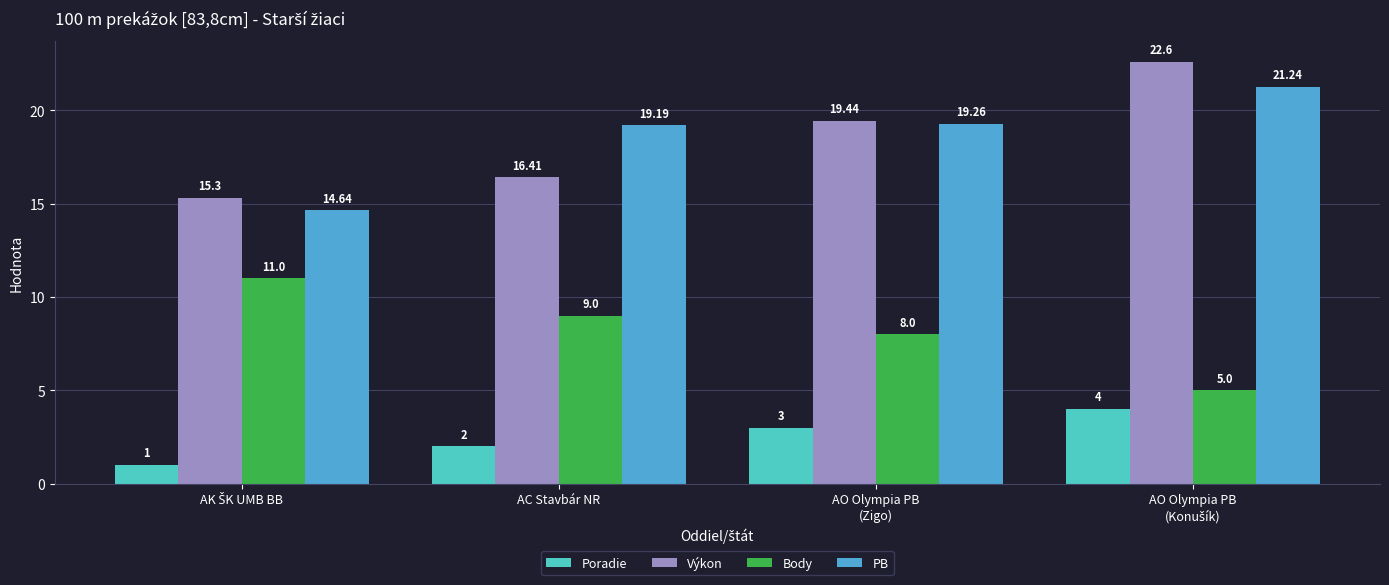

Are the bars horizontal?

No